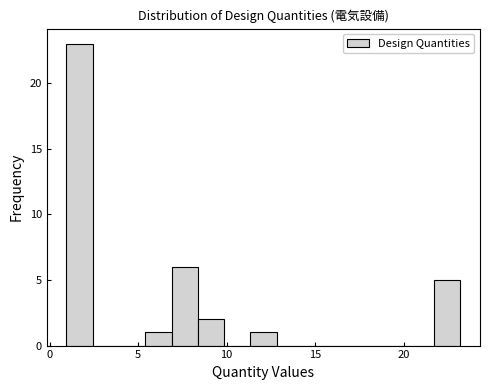

Read against the x-axis, roughly where is the centre of the tallest bar?

1.5